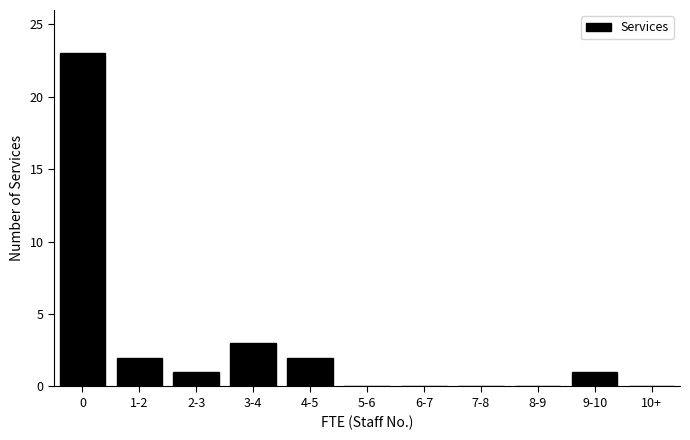

Reading left to right, extract all data points from this chart.

0=23	1-2=2	2-3=1	3-4=3	4-5=2	5-6=0	6-7=0	7-8=0	8-9=0	9-10=1	10+=0